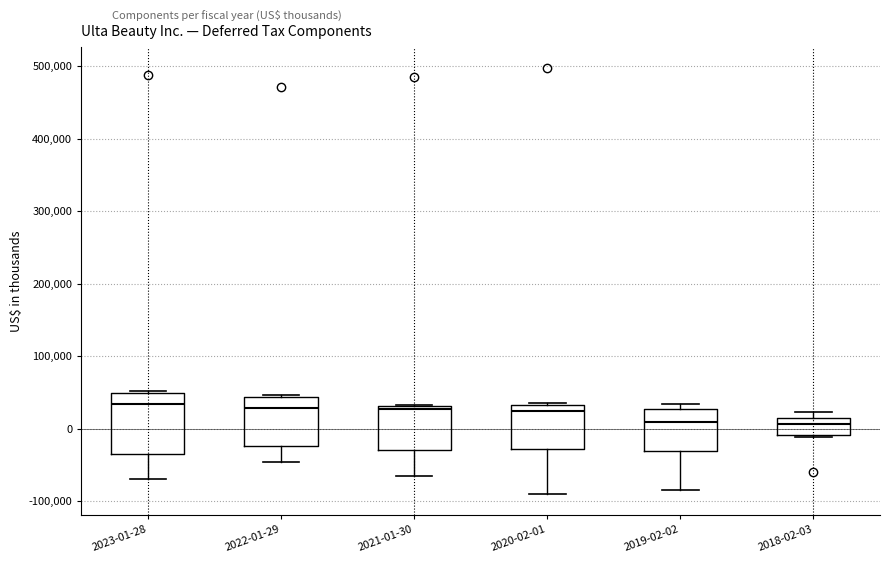

Which box is the tallest, from its lower edge to its upper edge?

2023-01-28